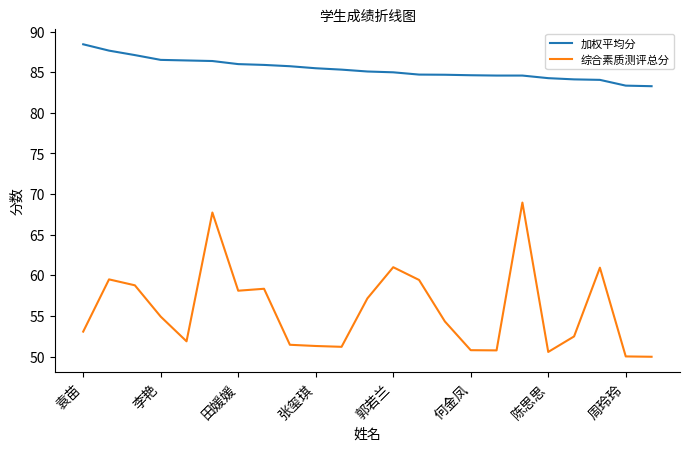

What is the minimum value for 加权平均分?

83.3